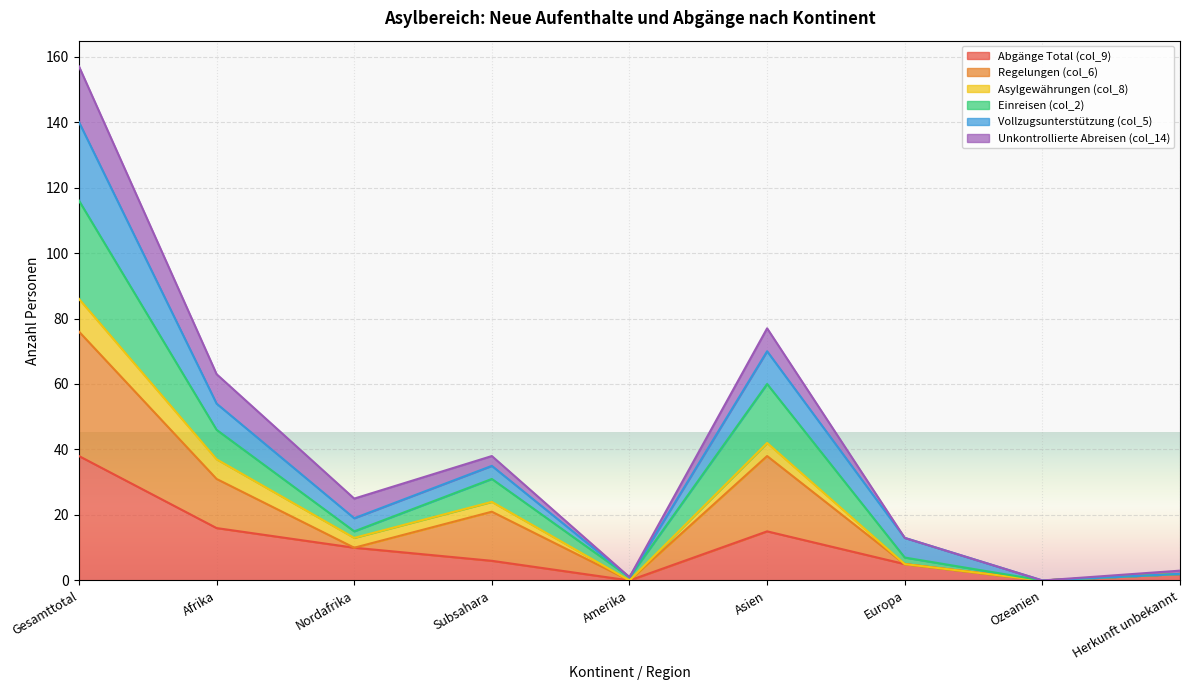

True or false: Einreisen (col_2) has more than 2 points higher than both neighbors.

False